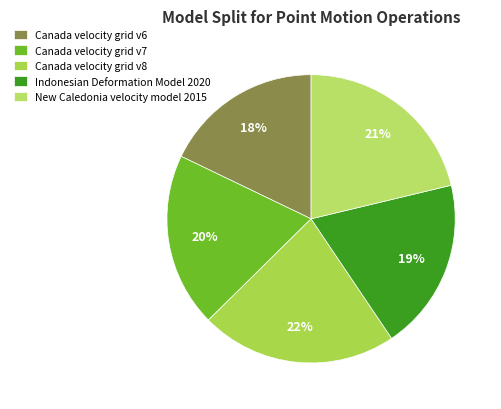

Is it true that Canada velocity grid v6 is 23% of the pie?

False